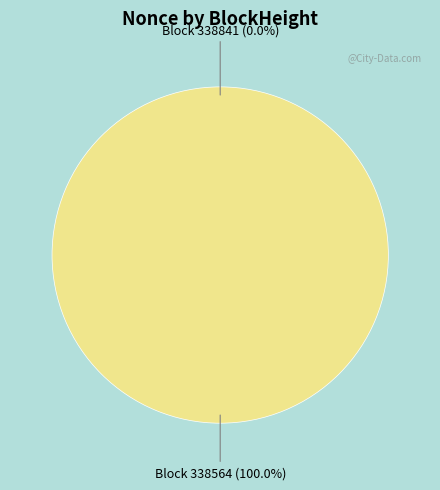

Which slice is the largest?

338564